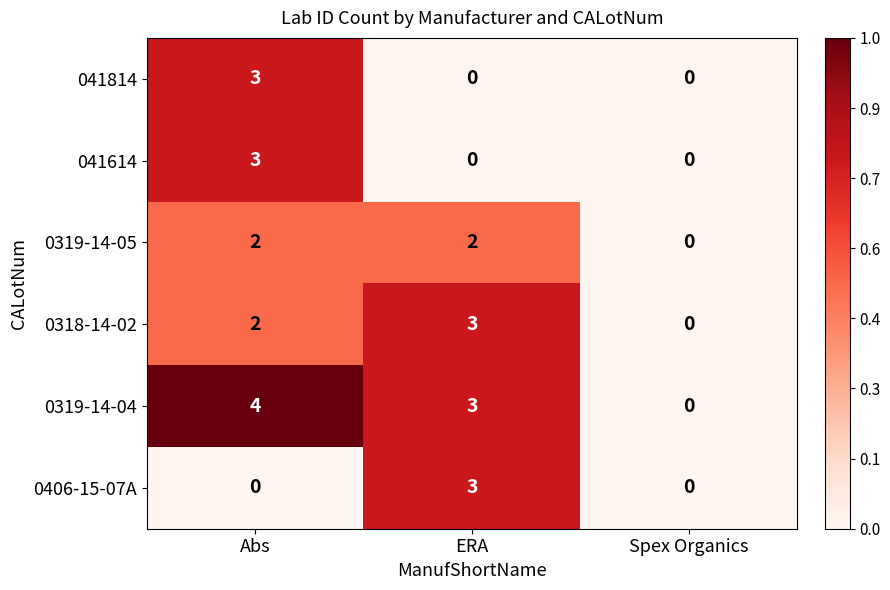

What is the total value across all series at ERA?

11